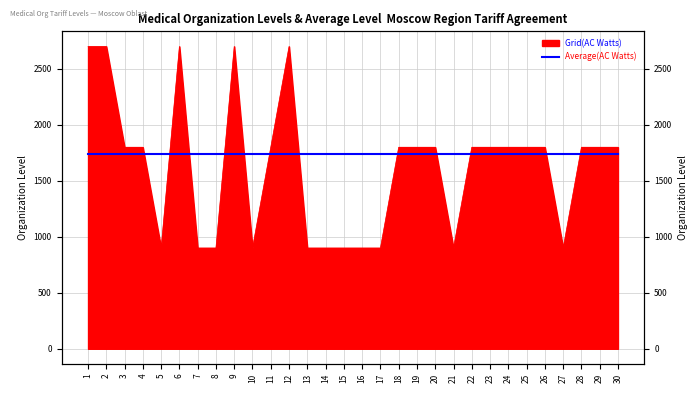

What is the change in value from 16 to 23?

+900